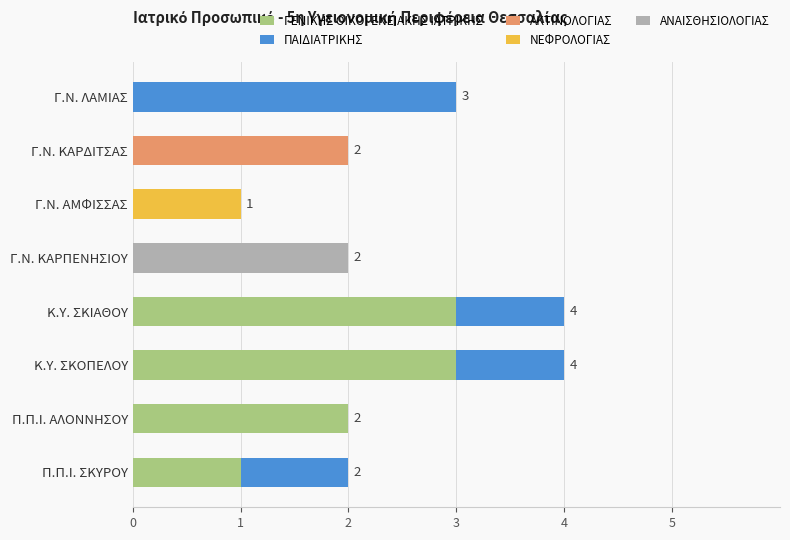

What is the total value across all series at Γ.Ν. ΛΑΜΙΑΣ?

3